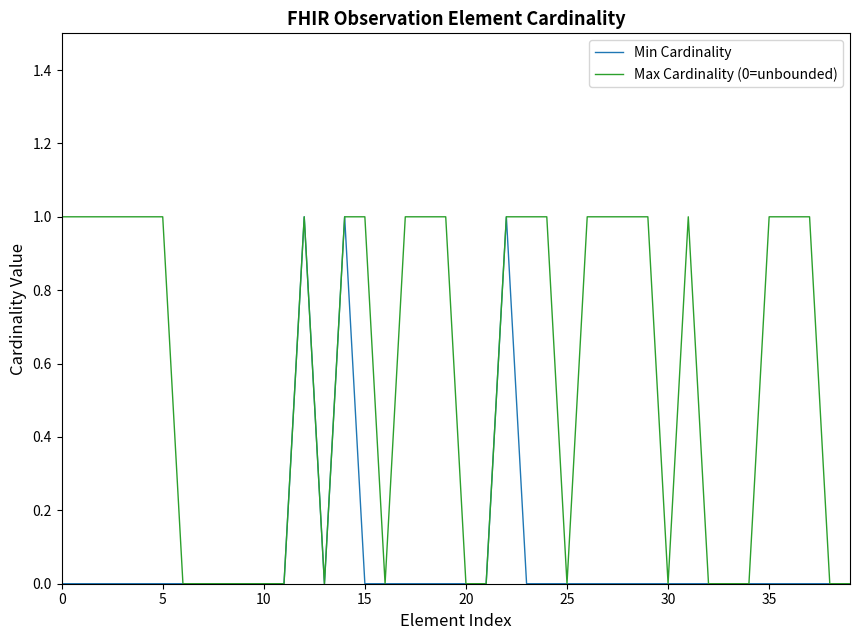

In Min Cardinality, how many points are higher than both neighbors (excluding endpoints)?

3